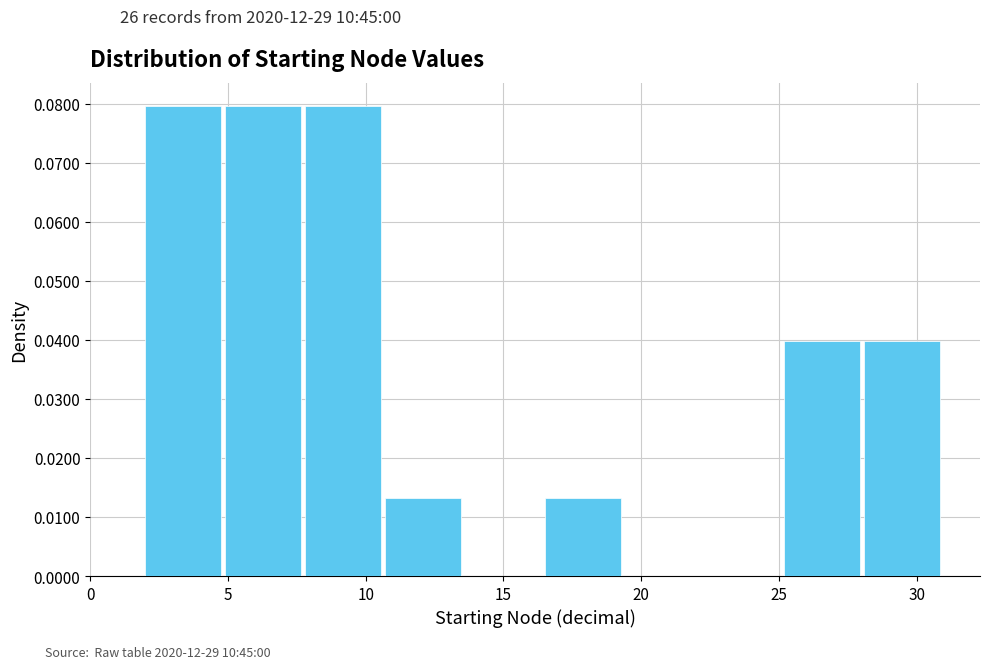

What is the height of the bar covering 2.0 to 4.9 on the x-axis? Neither the bar edges nor the heights are printed on the chart, so give them approximately, as read against the axes.

0.080